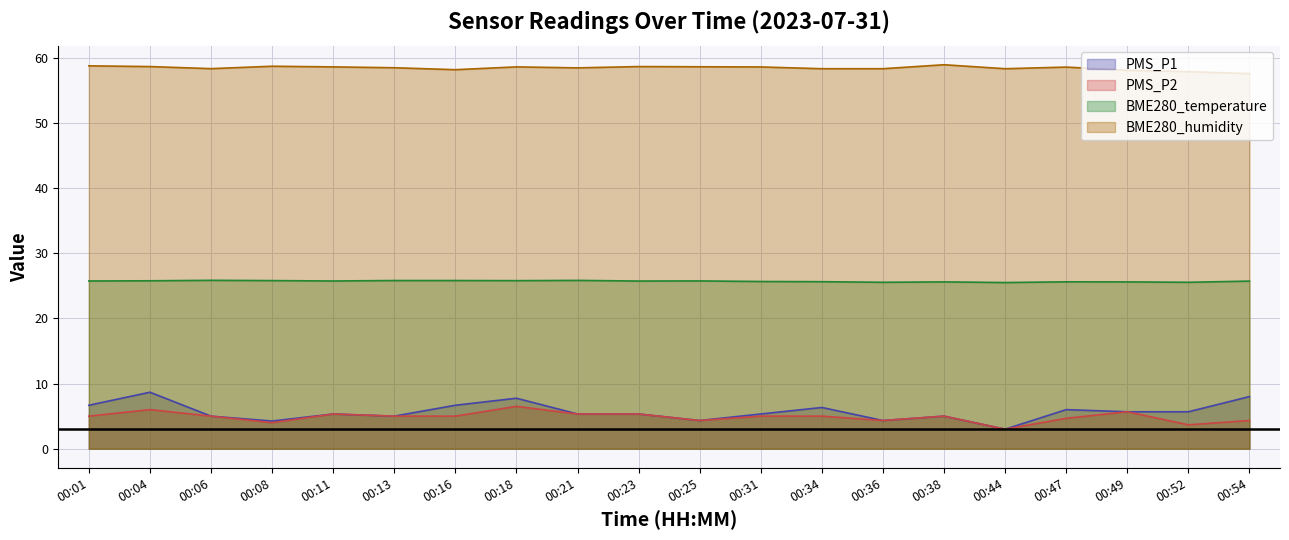

Where is BME280_temperature nearest to the value 25?

00:44